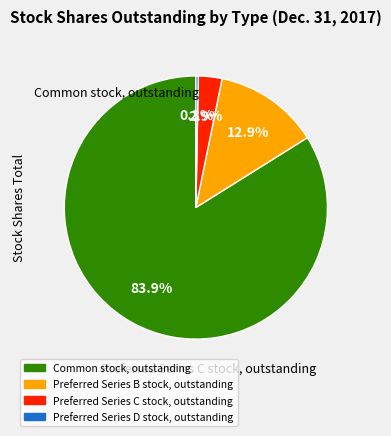

What is the total percentage of Preferred Series B stock, outstanding and Preferred Series D stock, outstanding?

13.2%